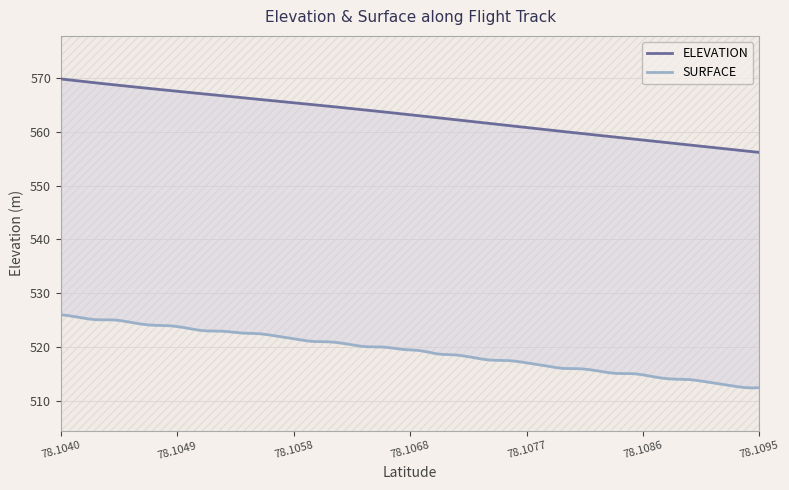

What is the value of the ELEVATION point at the 6th from the left?

568.0